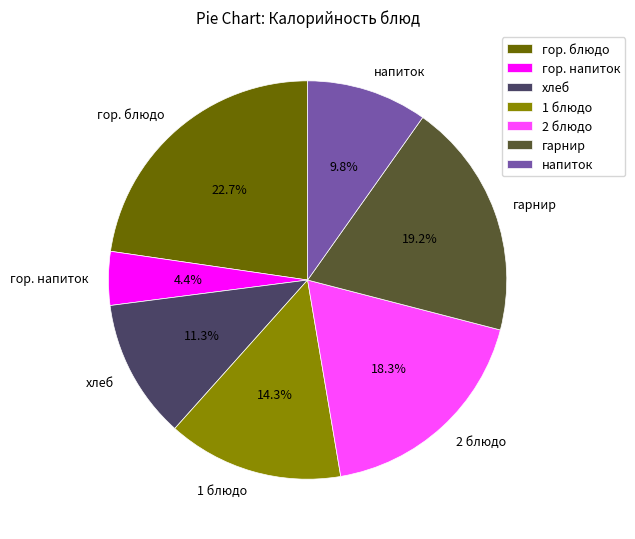

Which slice is the smallest?

гор. напиток